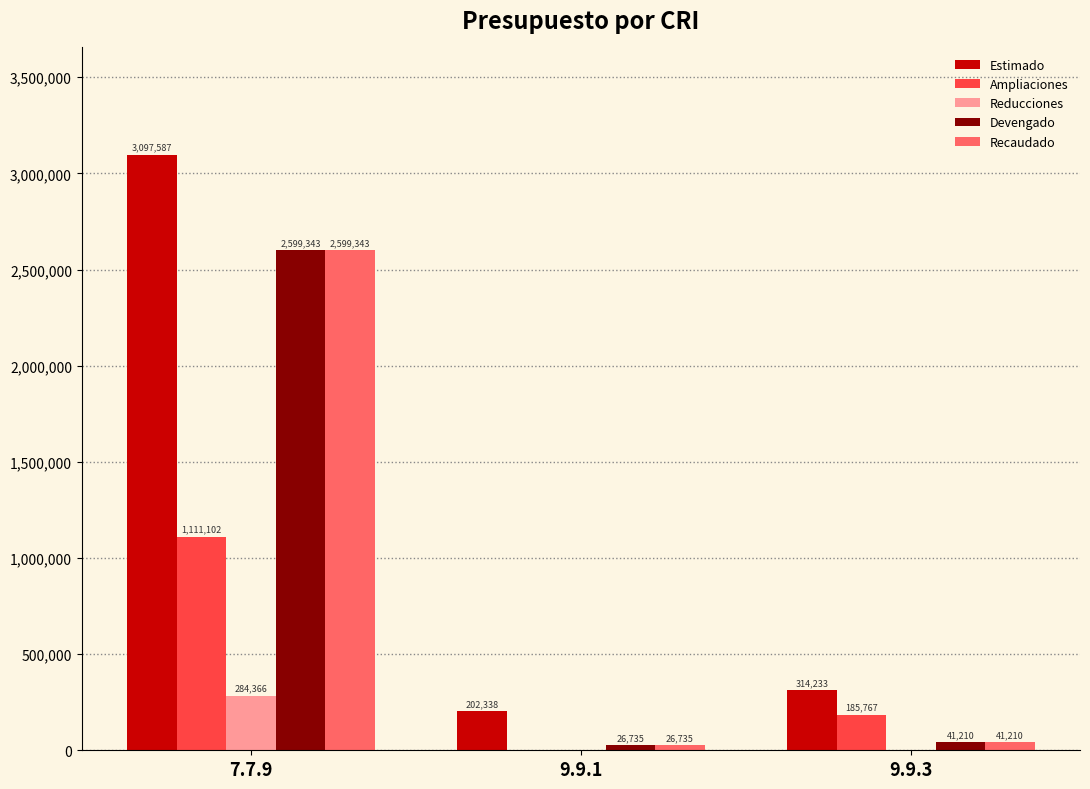

Count the number of data series in this chart.

5